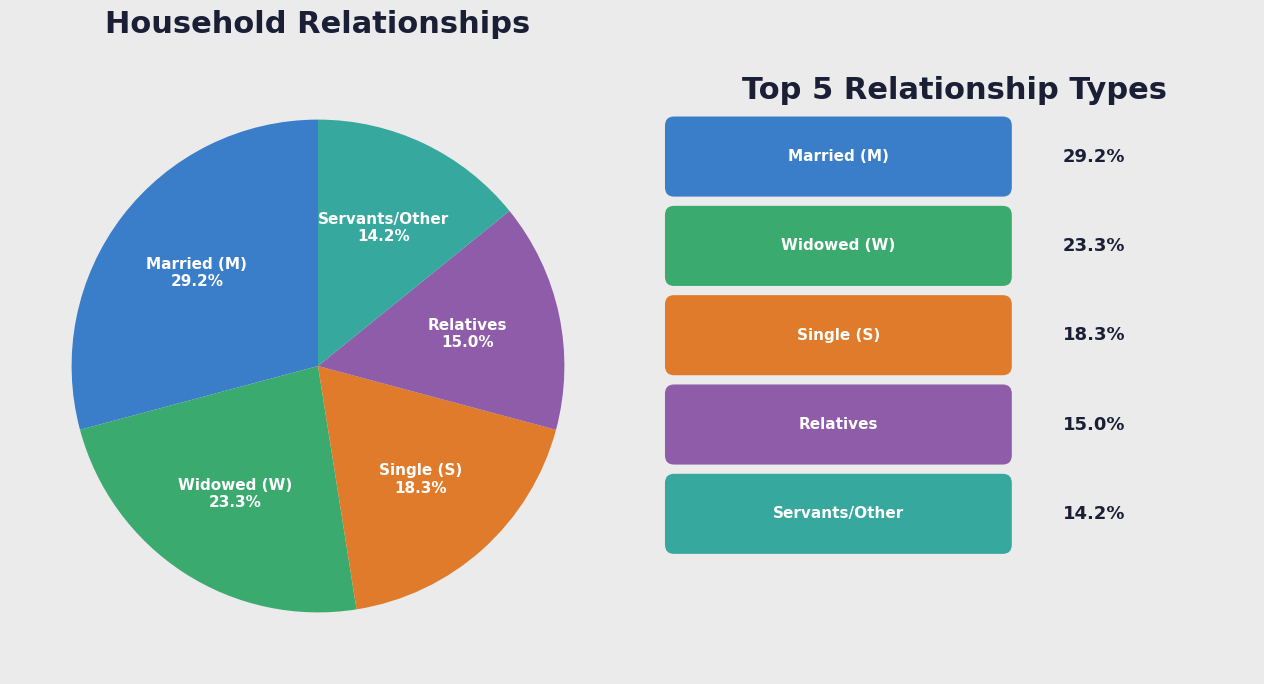

Is there a majority slice in this chart?

No